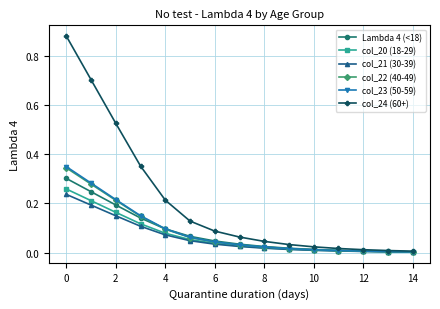

Which series has the largest total across all categories?

col_24 (60+)